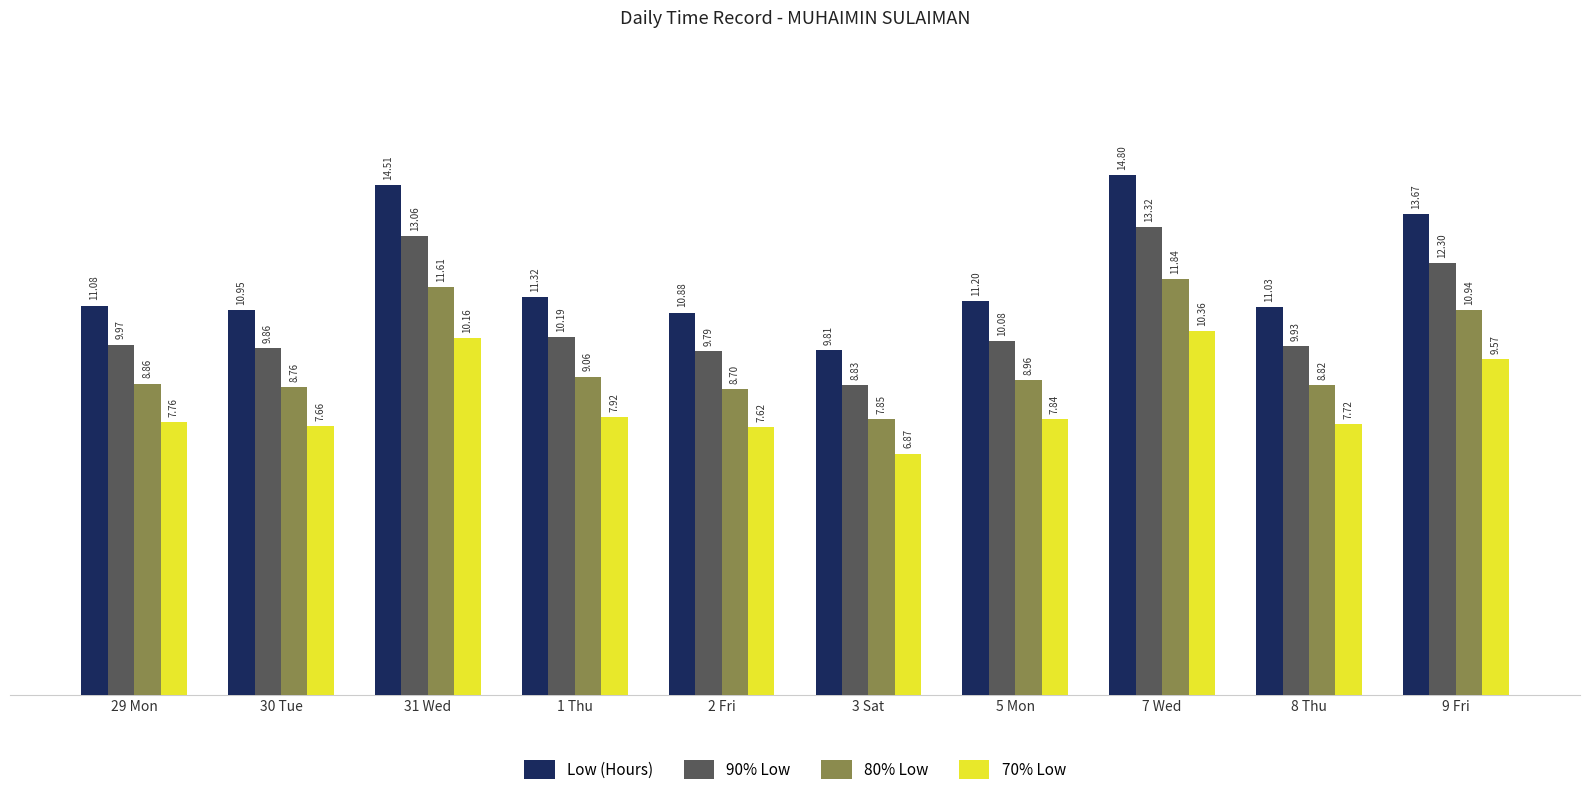

What is the difference between the second highest and second lowest values in the 70% Low series?

2.5